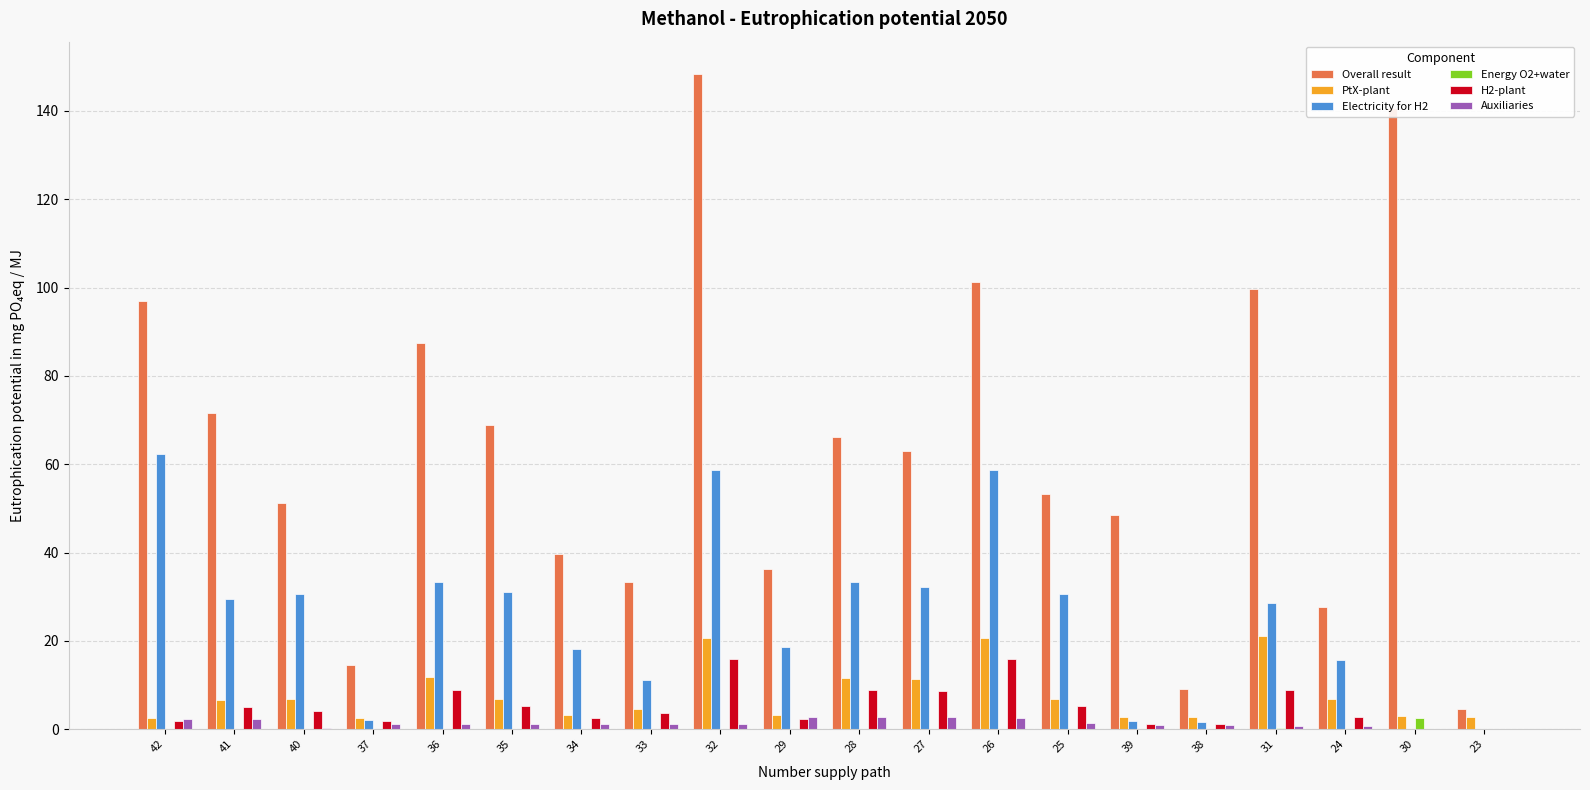

Which series has the largest range (max minus min)?

Overall result